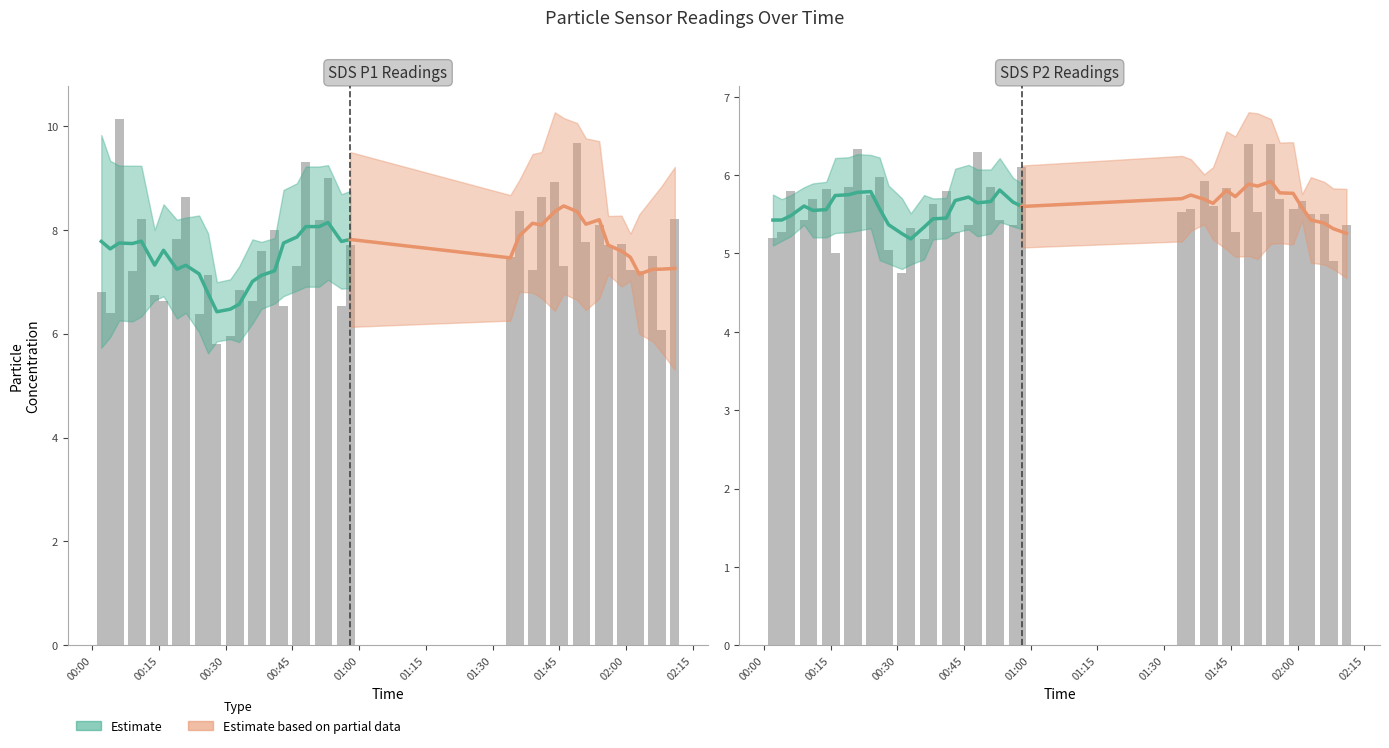

Is it true that SDS_P2 equals 2.8 at 2021/09/12 01:54?

False